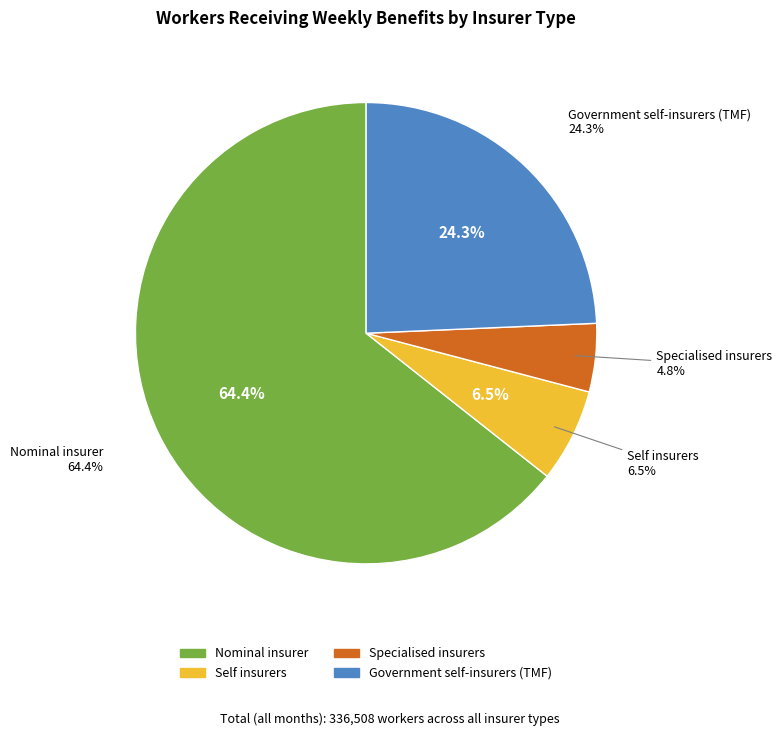

Is it true that 6 is 20% of the pie?

False